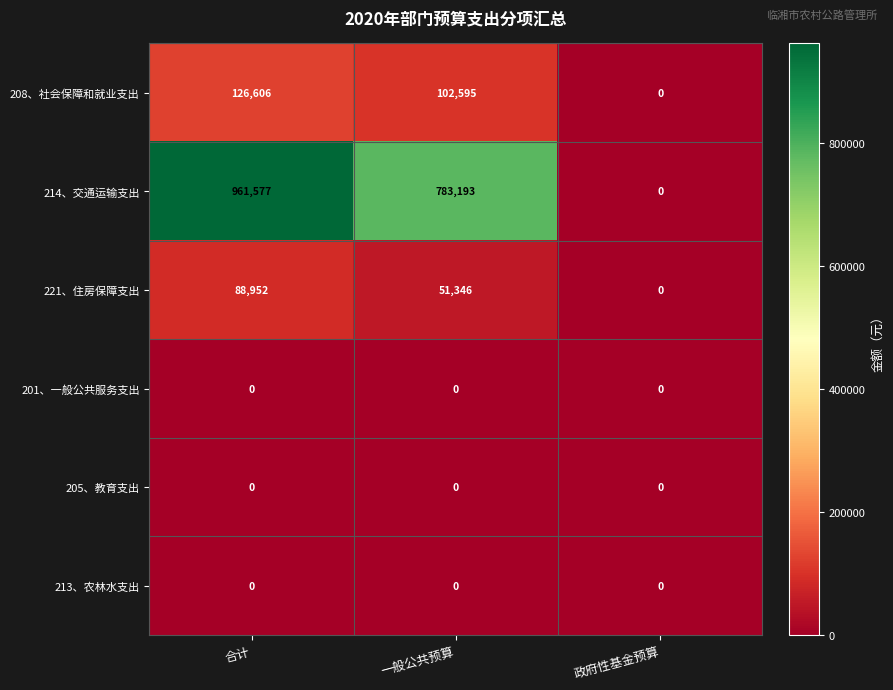

Reading left to right, what are all the values shown in this chart?

208、社会保障和就业支出: 合计=126606	一般公共预算=102595	政府性基金预算=0
214、交通运输支出: 合计=961577	一般公共预算=783193	政府性基金预算=0
221、住房保障支出: 合计=88952	一般公共预算=51346	政府性基金预算=0
201、一般公共服务支出: 合计=0	一般公共预算=0	政府性基金预算=0
205、教育支出: 合计=0	一般公共预算=0	政府性基金预算=0
213、农林水支出: 合计=0	一般公共预算=0	政府性基金预算=0